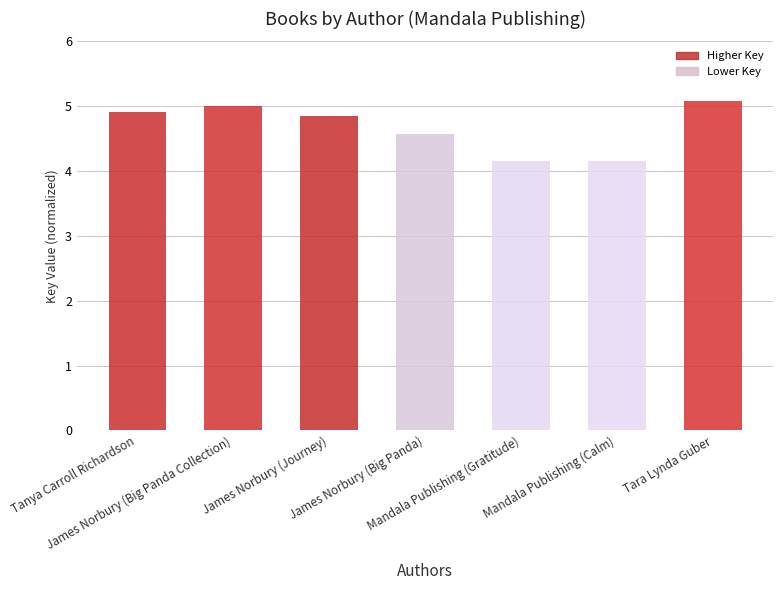

What is the sum of the values at Tara Lynda Guber and James Norbury (Big Panda)?

9.6